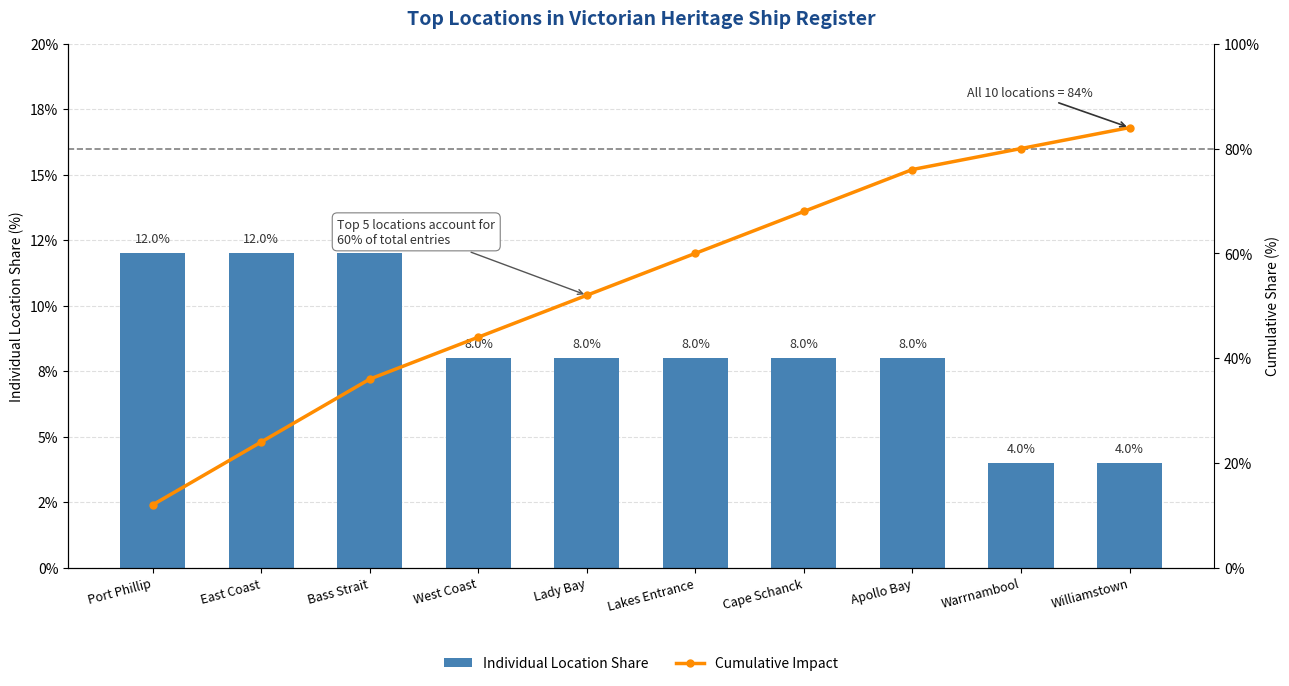

Reading left to right, transcribe all the data shown in this chart.

Individual Location Share: Port Phillip=12	East Coast=12	Bass Strait=12	West Coast=8	Lady Bay=8	Lakes Entrance=8	Cape Schanck=8	Apollo Bay=8	Warrnambool=4	Williamstown=4
Cumulative Impact: Port Phillip=12	East Coast=24	Bass Strait=36	West Coast=44	Lady Bay=52	Lakes Entrance=60	Cape Schanck=68	Apollo Bay=76	Warrnambool=80	Williamstown=84